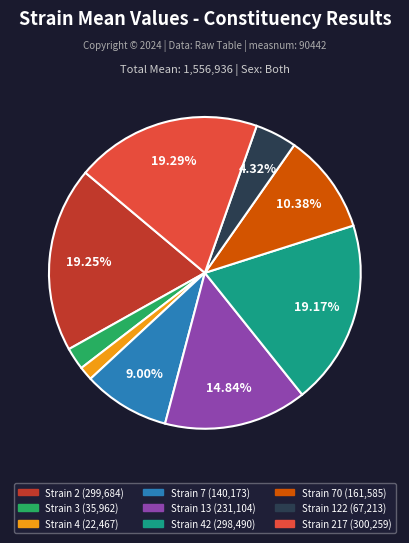

Is there a majority slice in this chart?

No